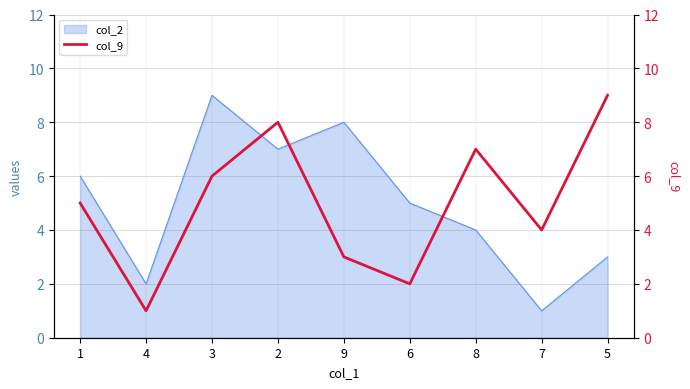

How many data points are less than 5?

4